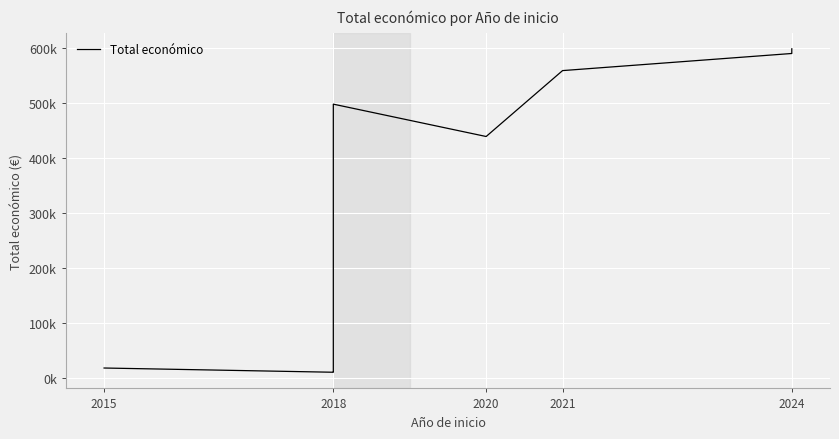

How many lines are shown in the chart?

1